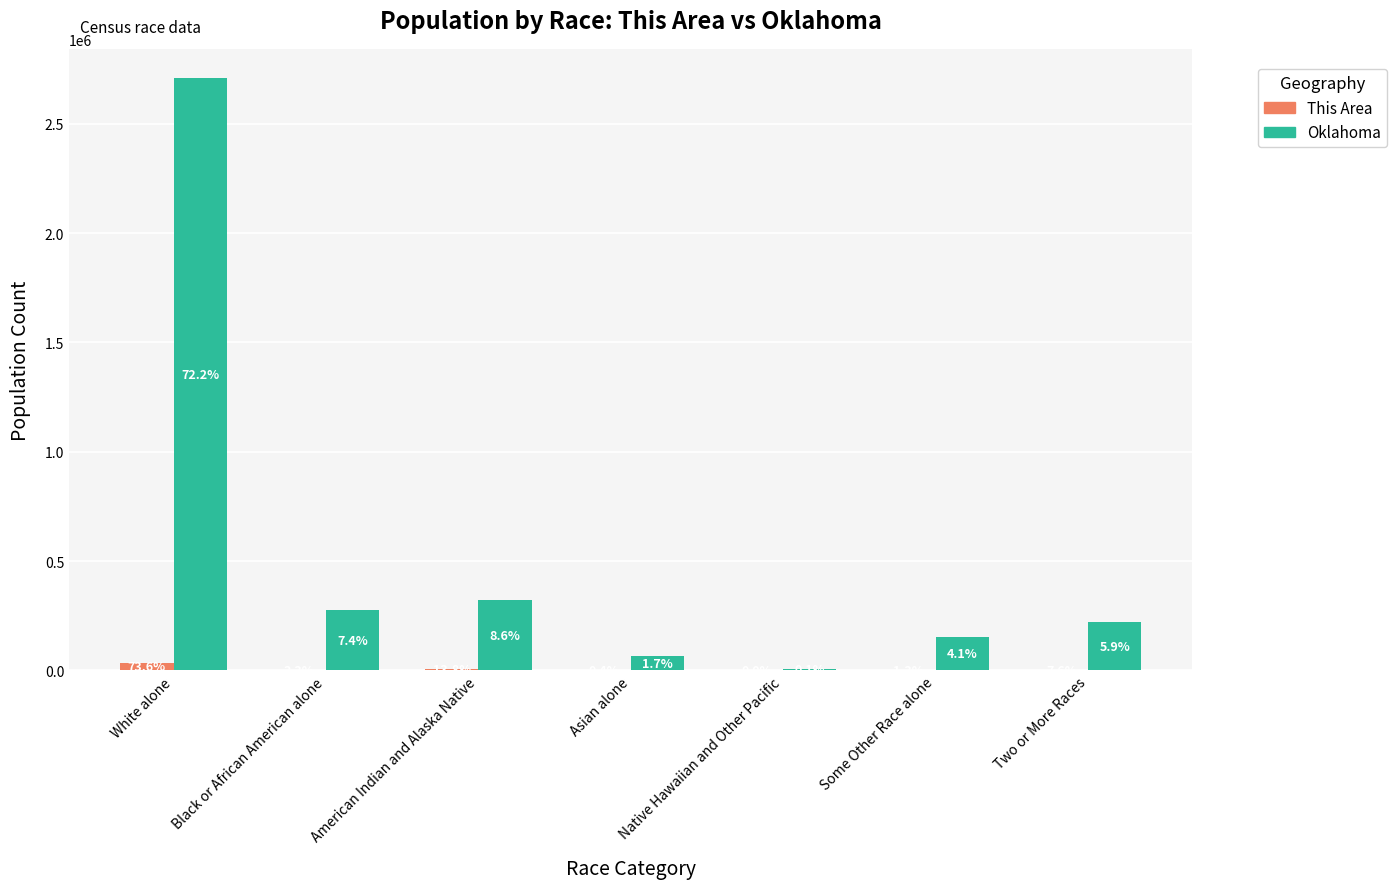

At how many categories does at least one series exceed 2553981?

1